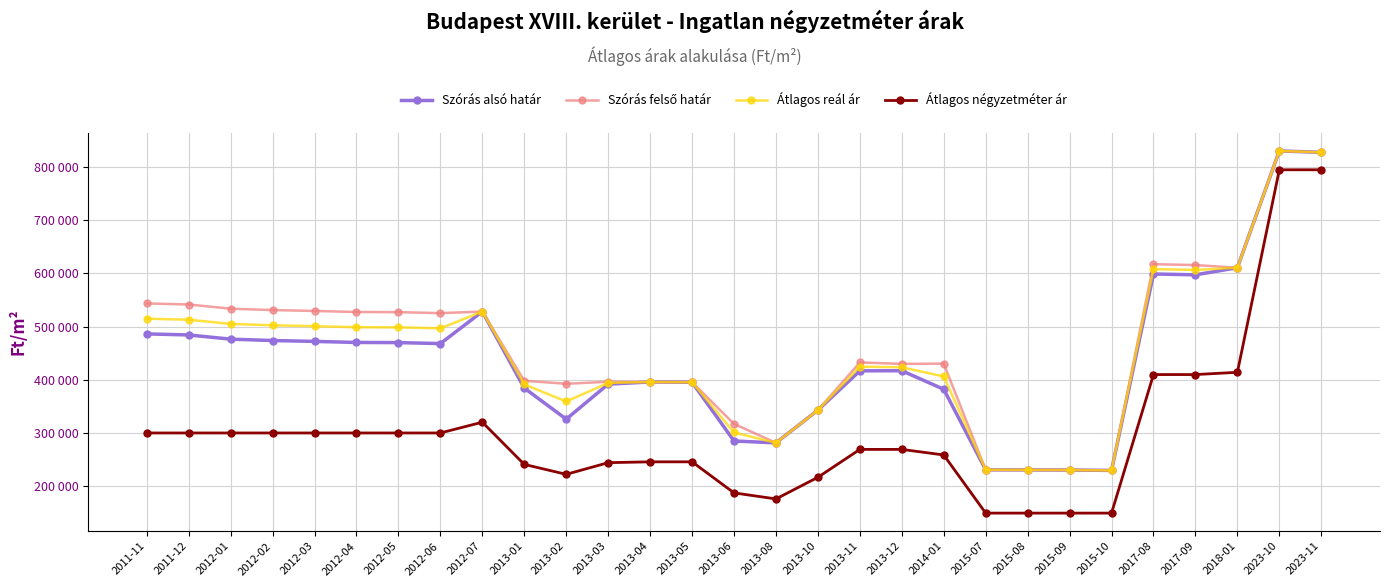

What is the label of the 14th point from the left?

2013-05